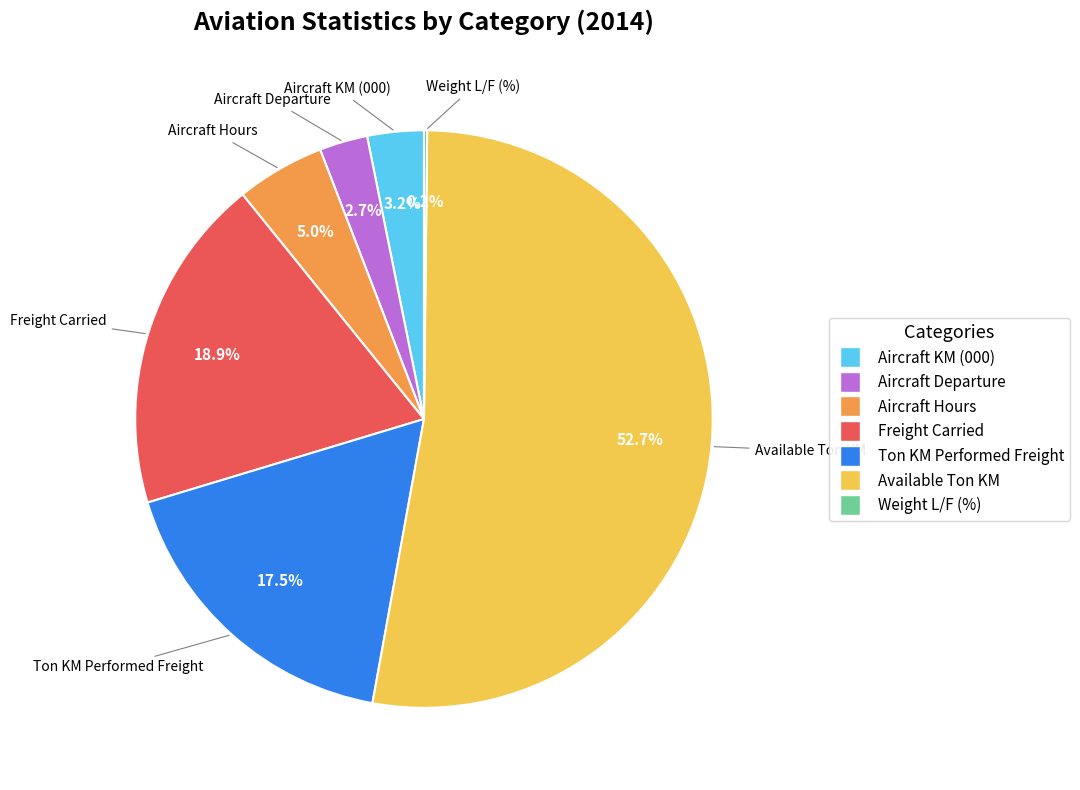

Between Aircraft Hours and Freight Carried, which is larger?

Freight Carried